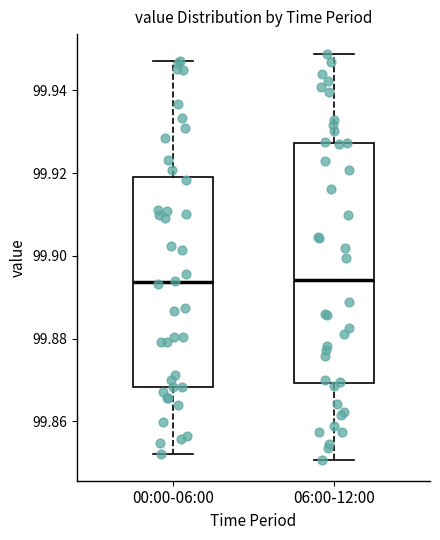

Reading left to right, read every box against the y-axis: the position of its median line, the range the box covers, and the ends of its whiskers. The values are not printed on the chart, so give them approximately, as read against the axis.

00:00-06:00: median 99.894, box 99.868 to 99.920, whiskers 99.852 to 99.946
06:00-12:00: median 99.894, box 99.870 to 99.928, whiskers 99.850 to 99.948